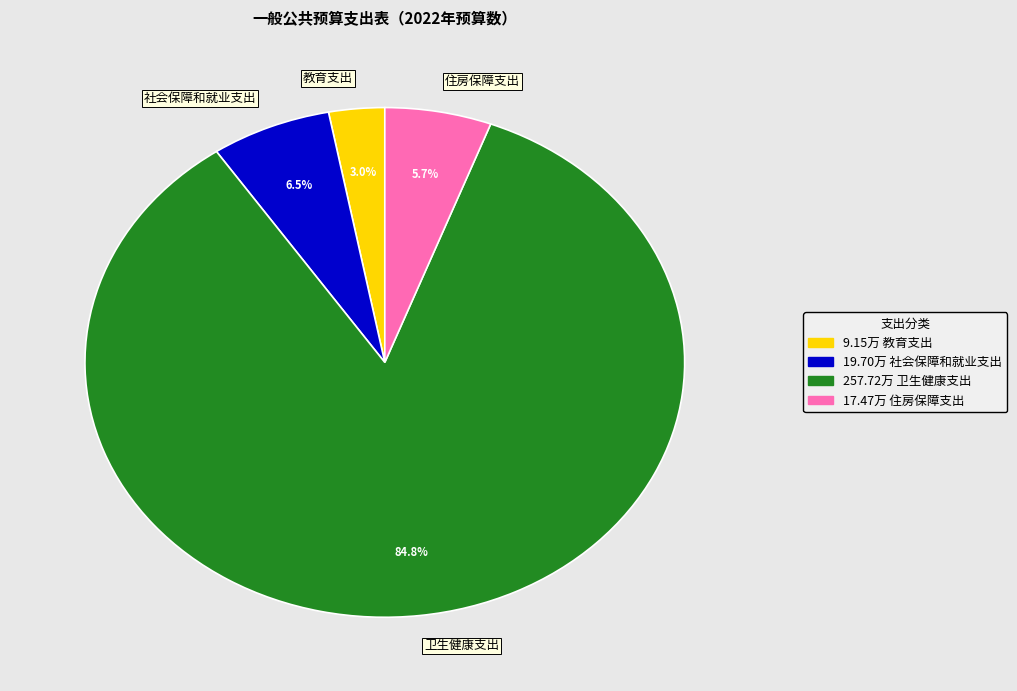

Count the number of slices in the pie.

4